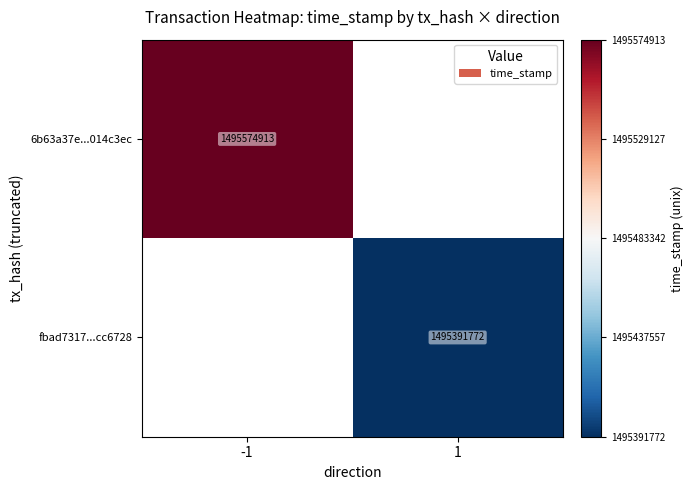

Is it true that fbad7317...cc6728 equals 2062891869 at 1?

False